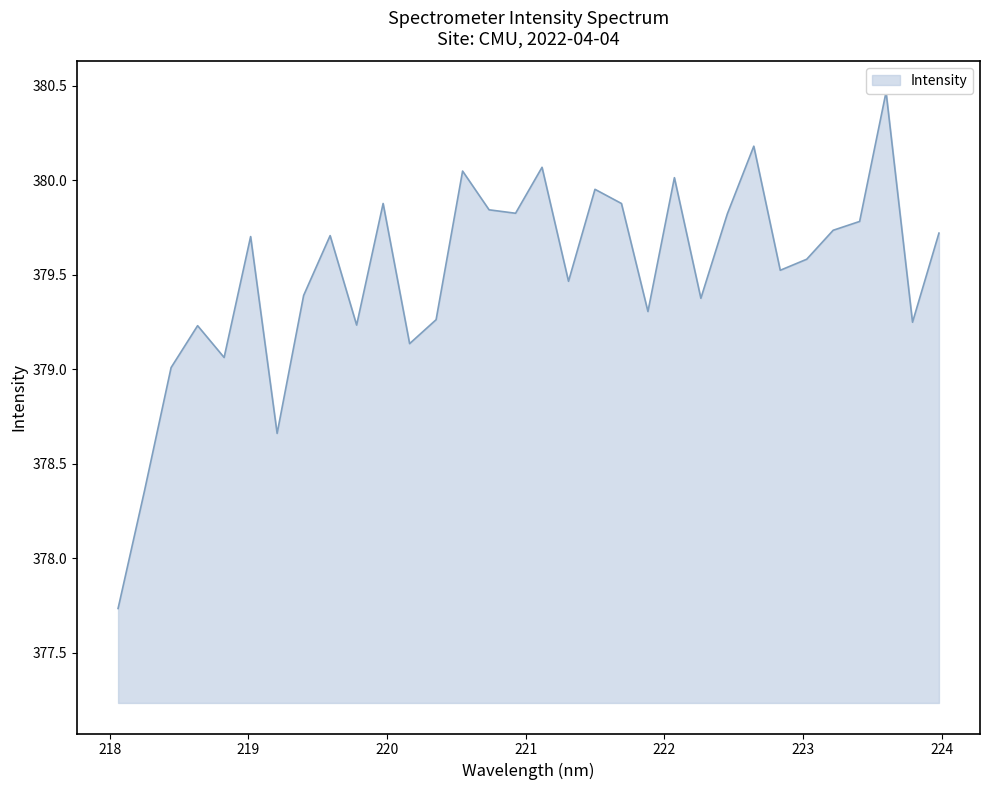

What is the maximum value shown in the chart?

380.5